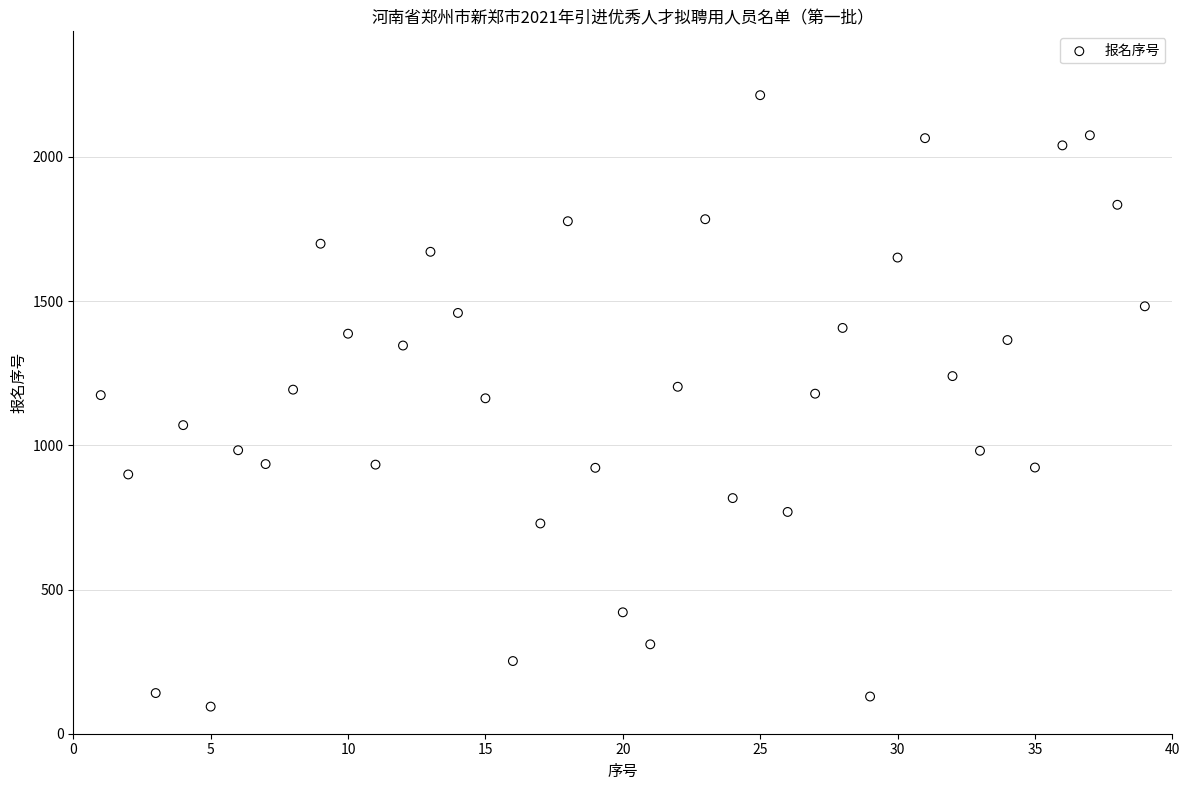

What is the range of Y values (max minus min)?

2120